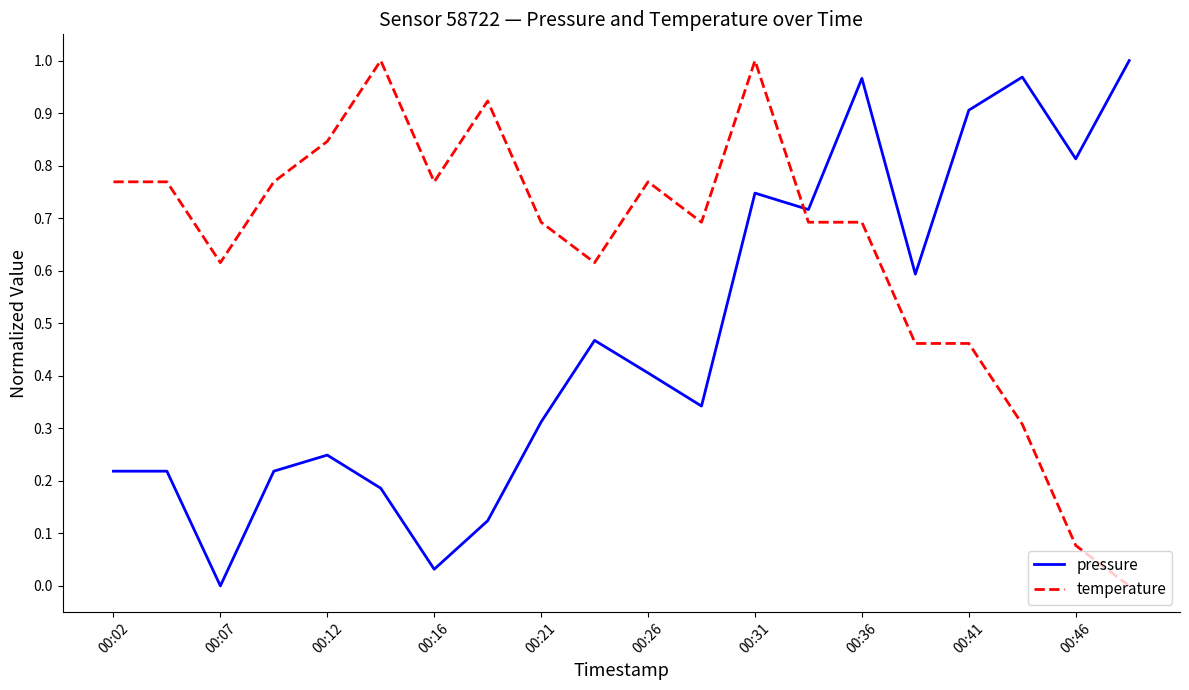

How many intersections are there between temperature and pressure?

1